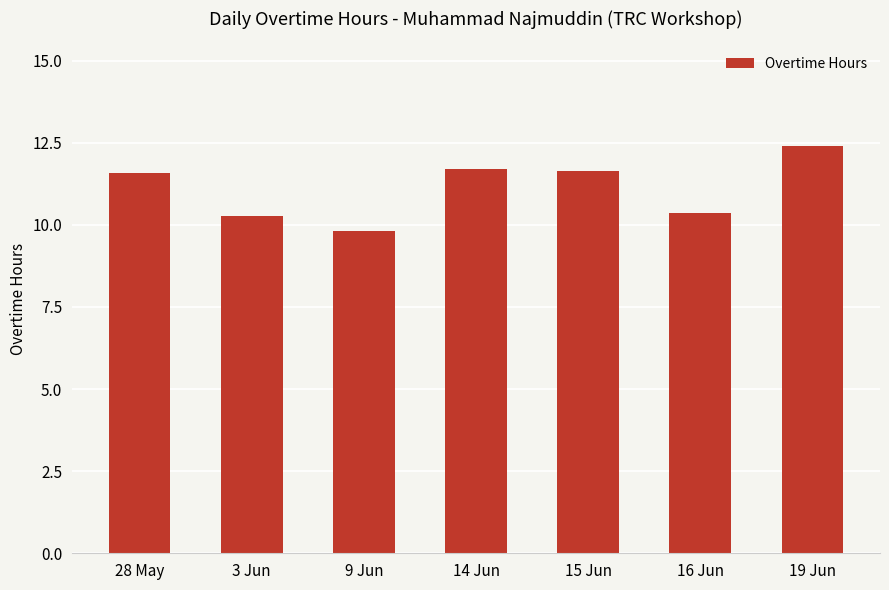

Reading left to right, extract all data points from this chart.

28 May=11.6	3 Jun=10.3	9 Jun=9.8	14 Jun=11.7	15 Jun=11.6	16 Jun=10.4	19 Jun=12.4